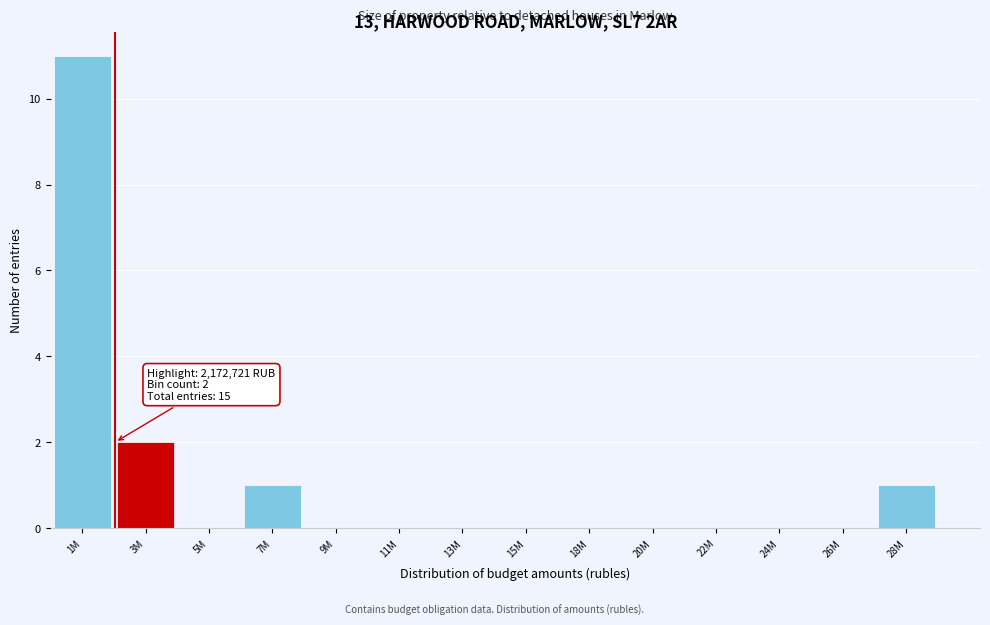

Reading left to right, list all the values displayed in this chart.

1M=11	3M=2	5M=0	7M=1	9M=0	11M=0	13M=0	15M=0	18M=0	20M=0	22M=0	24M=0	26M=0	28M=1